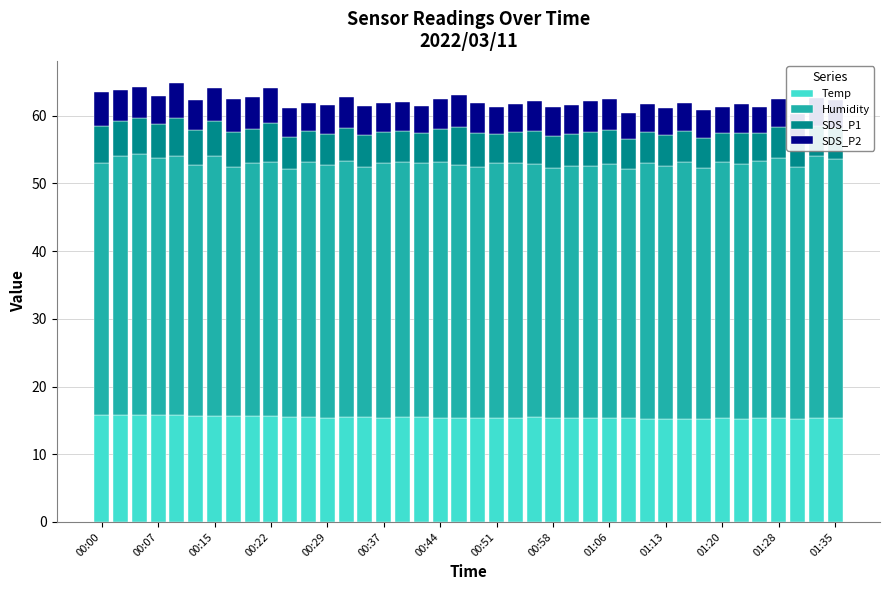

The Temp series shows 7.7 at 01:13. True or false?

False